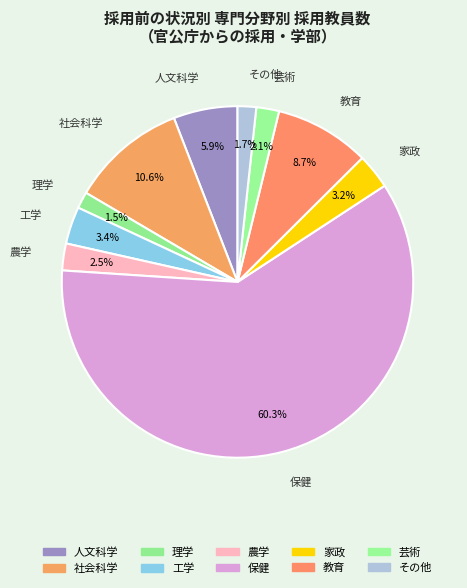

Which slice represents more than half of the pie?

保健